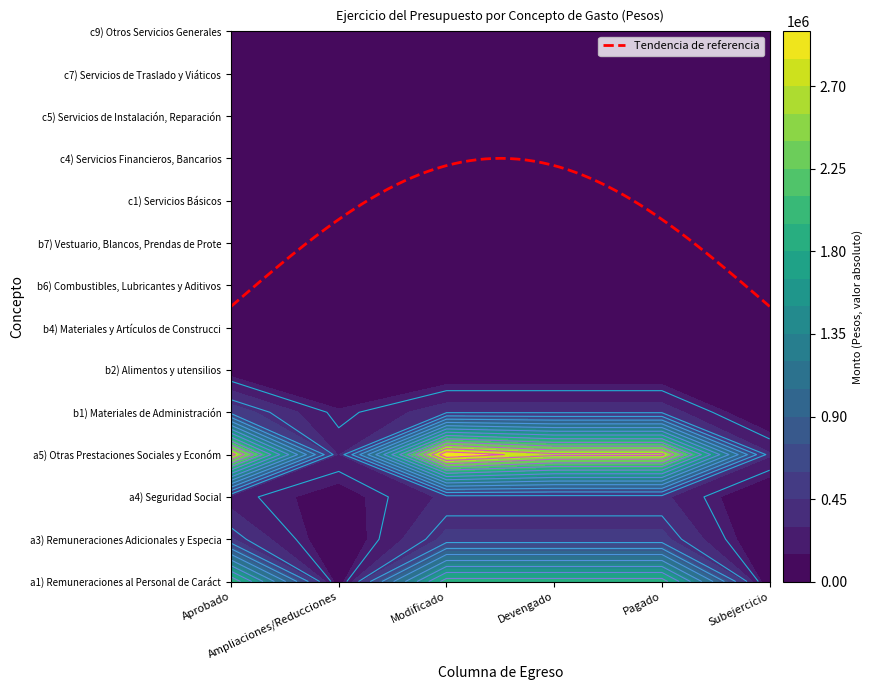

True or false: c7) Servicios de Traslado y Viáticos has a value of 3340 at 4.

False